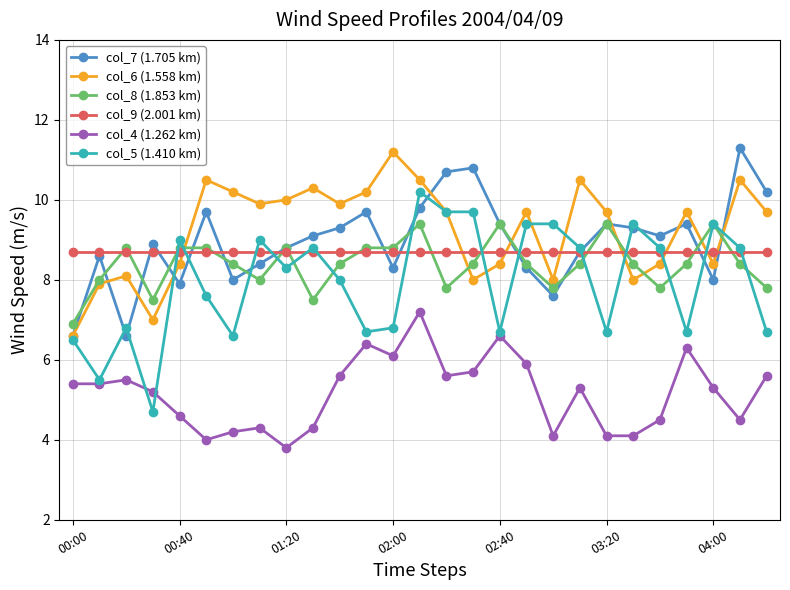

What is the value of the col_8 (1.853 km) point at the 9th from the left?

8.8